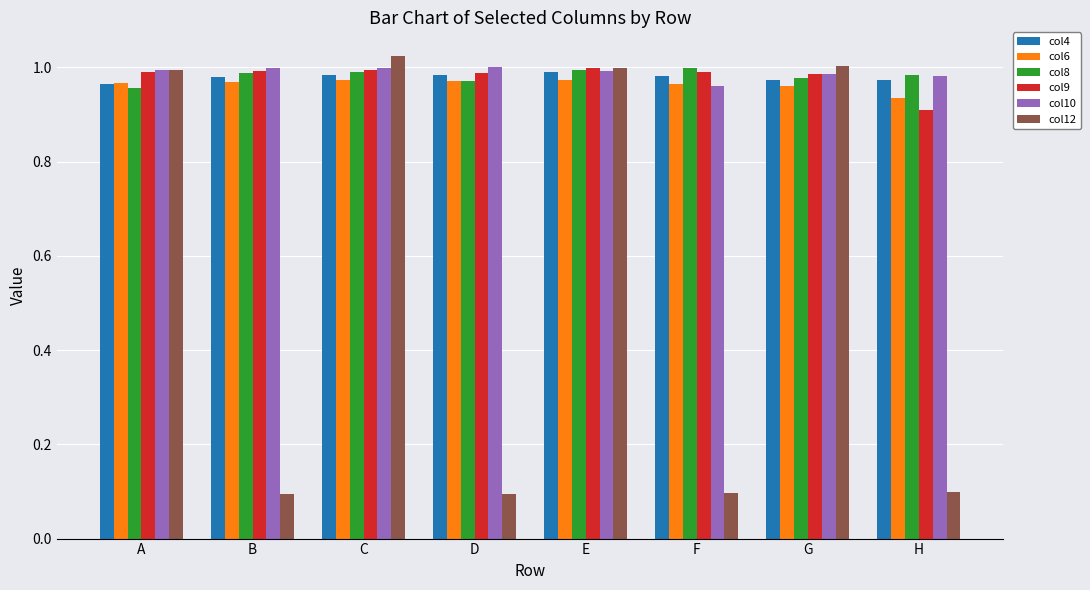

Which series changed the most between D and E?

col12